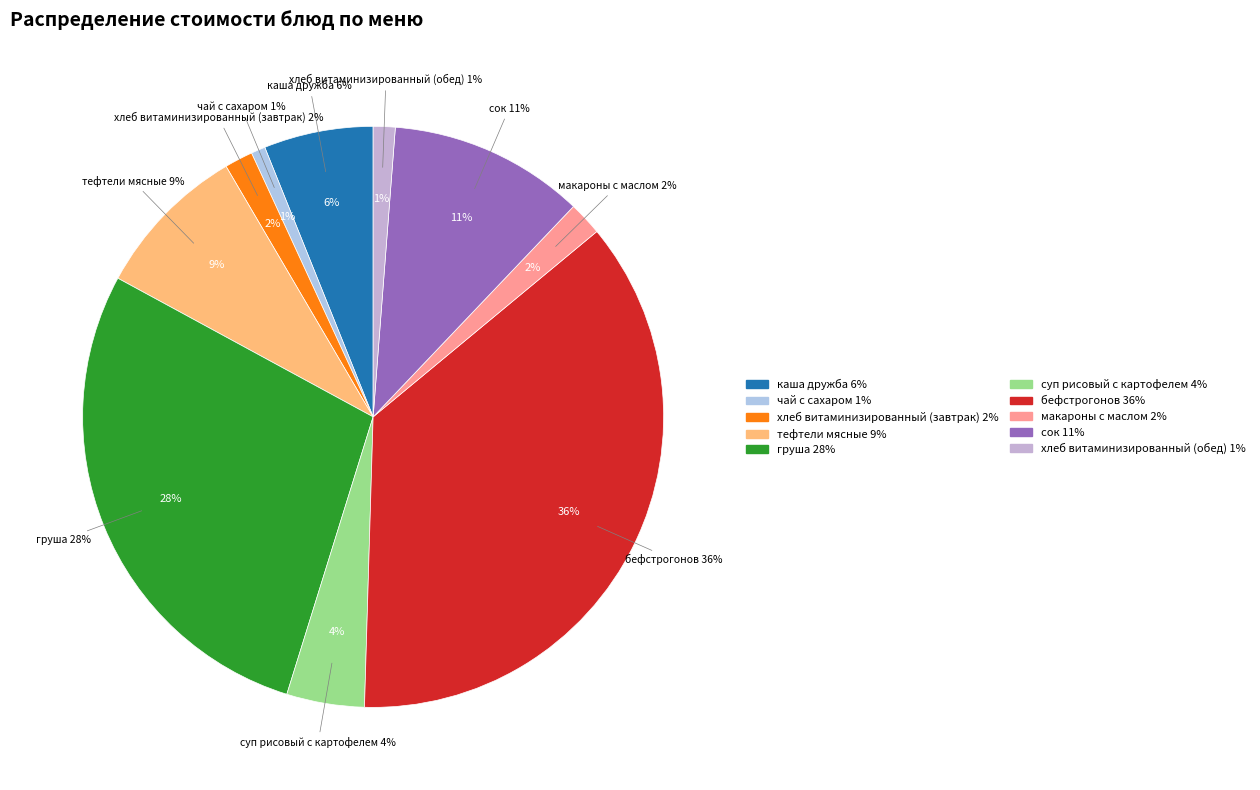

Count the number of slices in the pie.

10